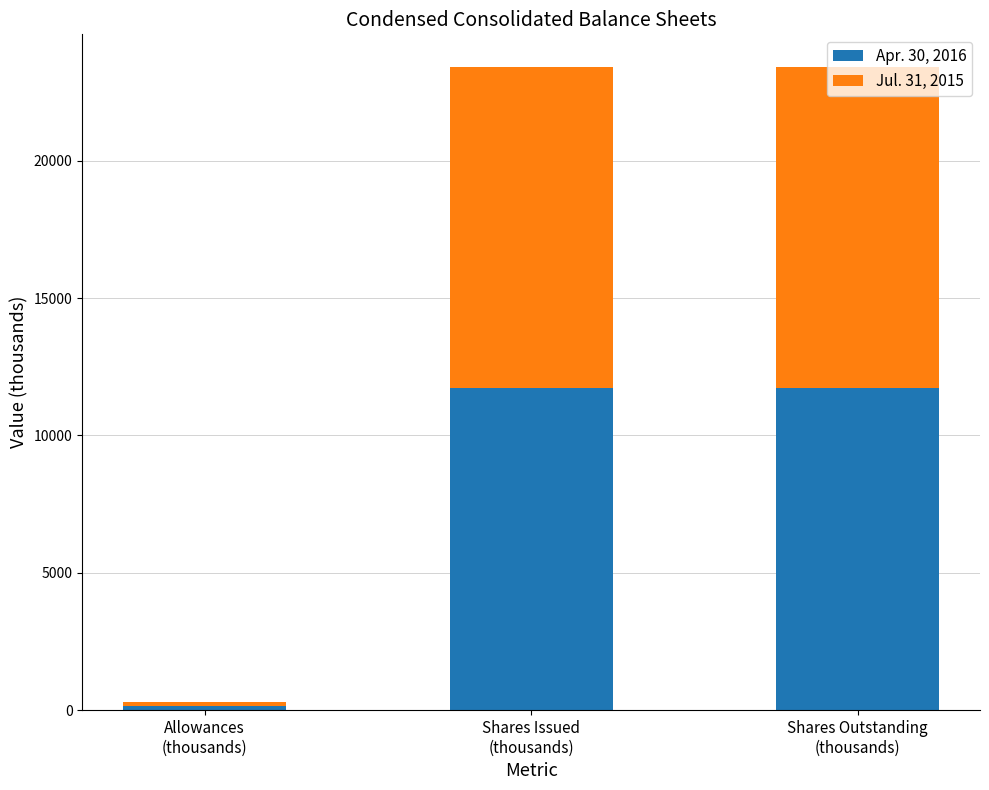

What is the maximum value for Apr. 30, 2016?

11735.8